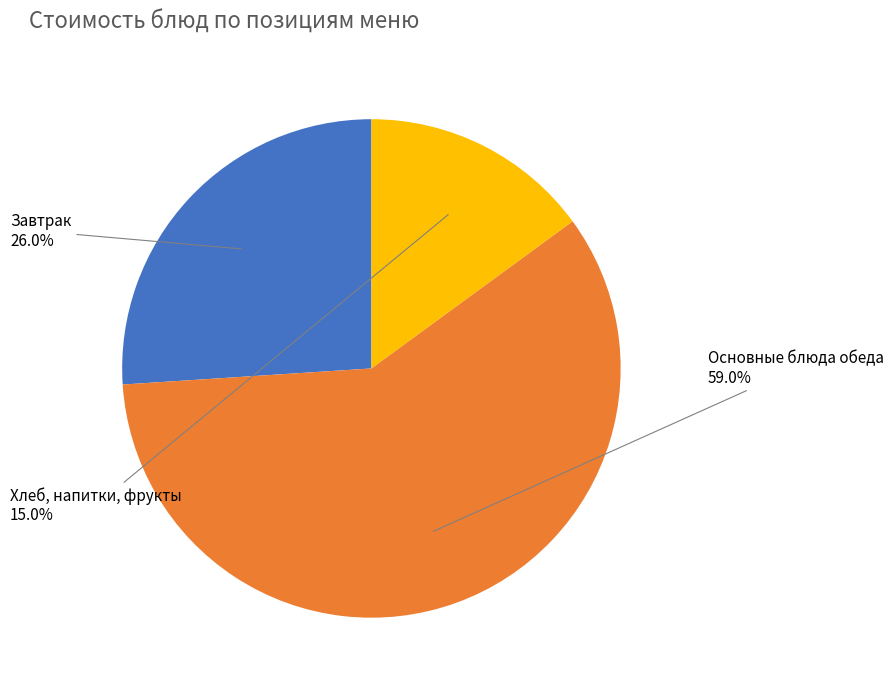

How many slices are in this pie chart?

3